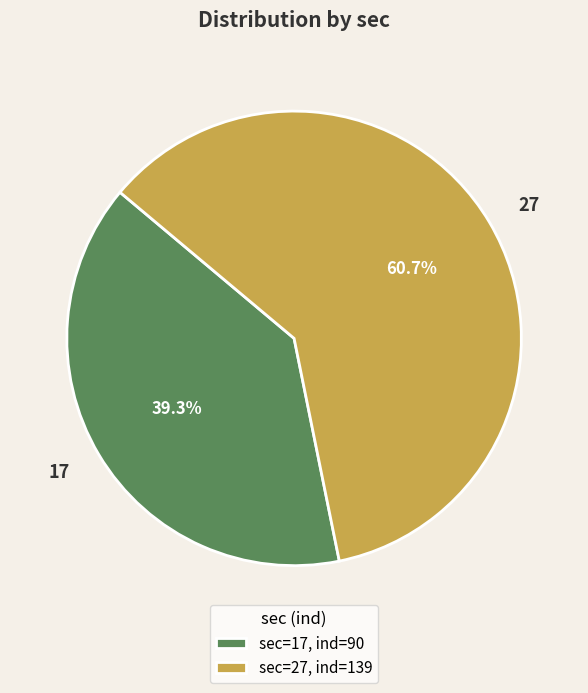

To the nearest percent, what is the difference between the largest and smallest slice percentages?

21%